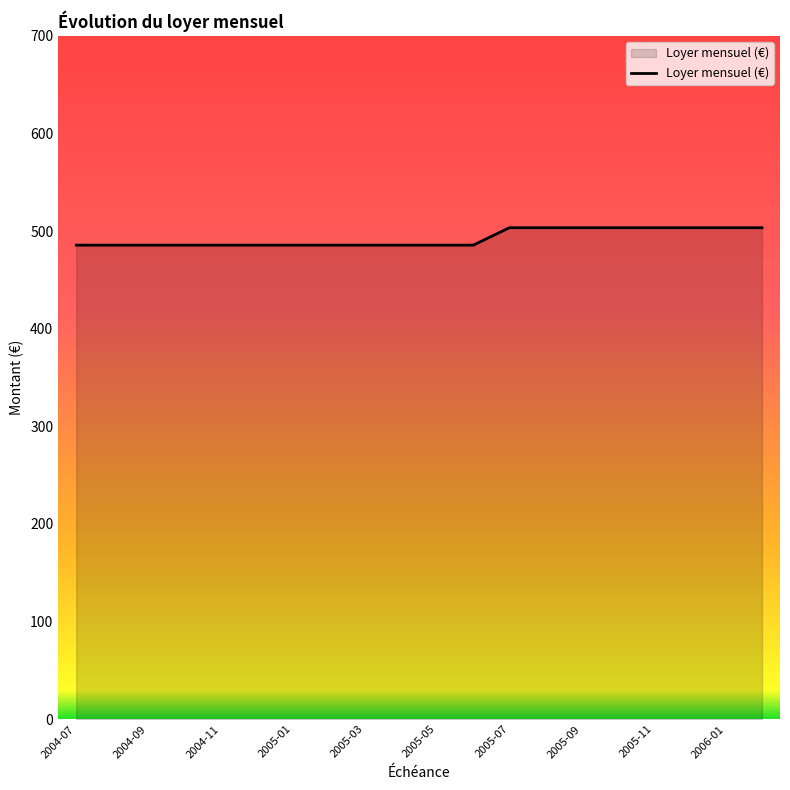

What is the greatest value displayed?

503.5